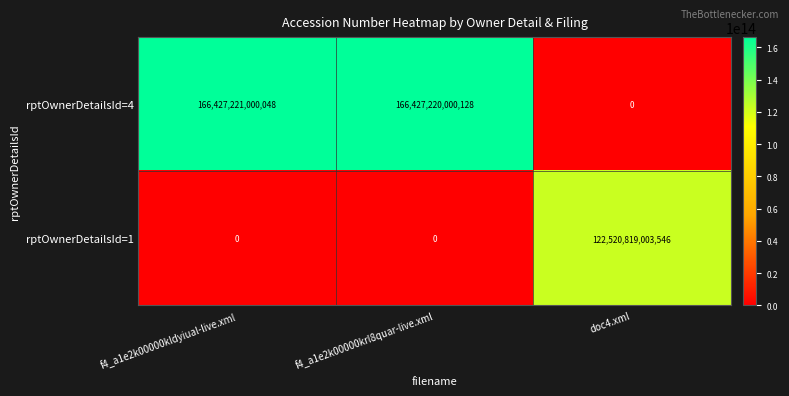

Which category has the highest value in the rptOwnerDetailsId=4 series?

f4_a1e2k00000kldyiual-live.xml